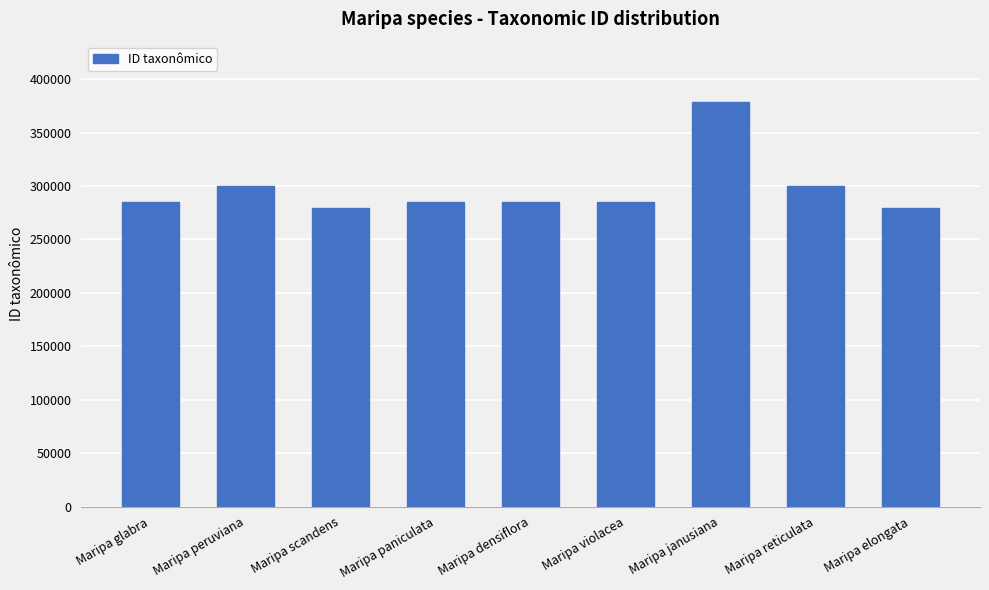

What is the change in value from Maripa scandens to Maripa reticulata?

+21383